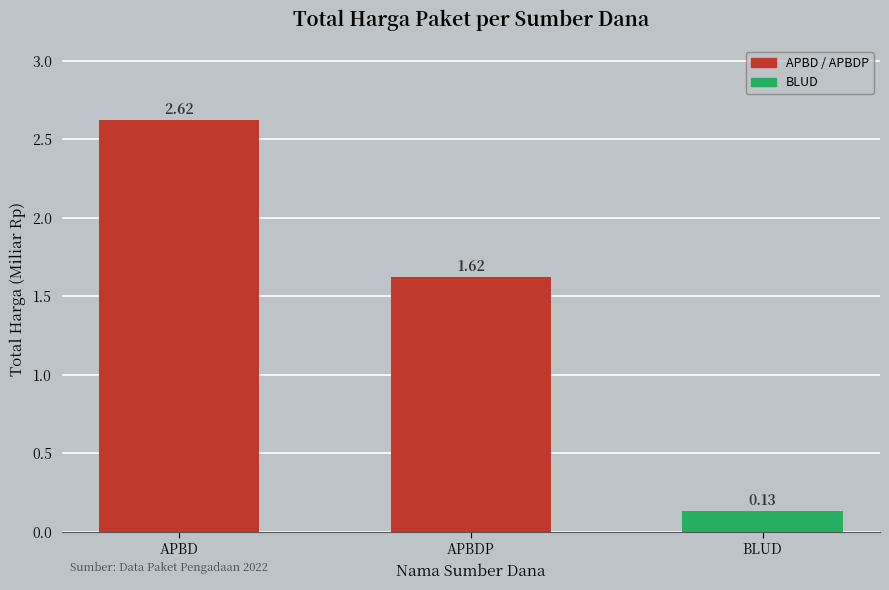

What is the label of the 2nd bar from the right?

APBDP